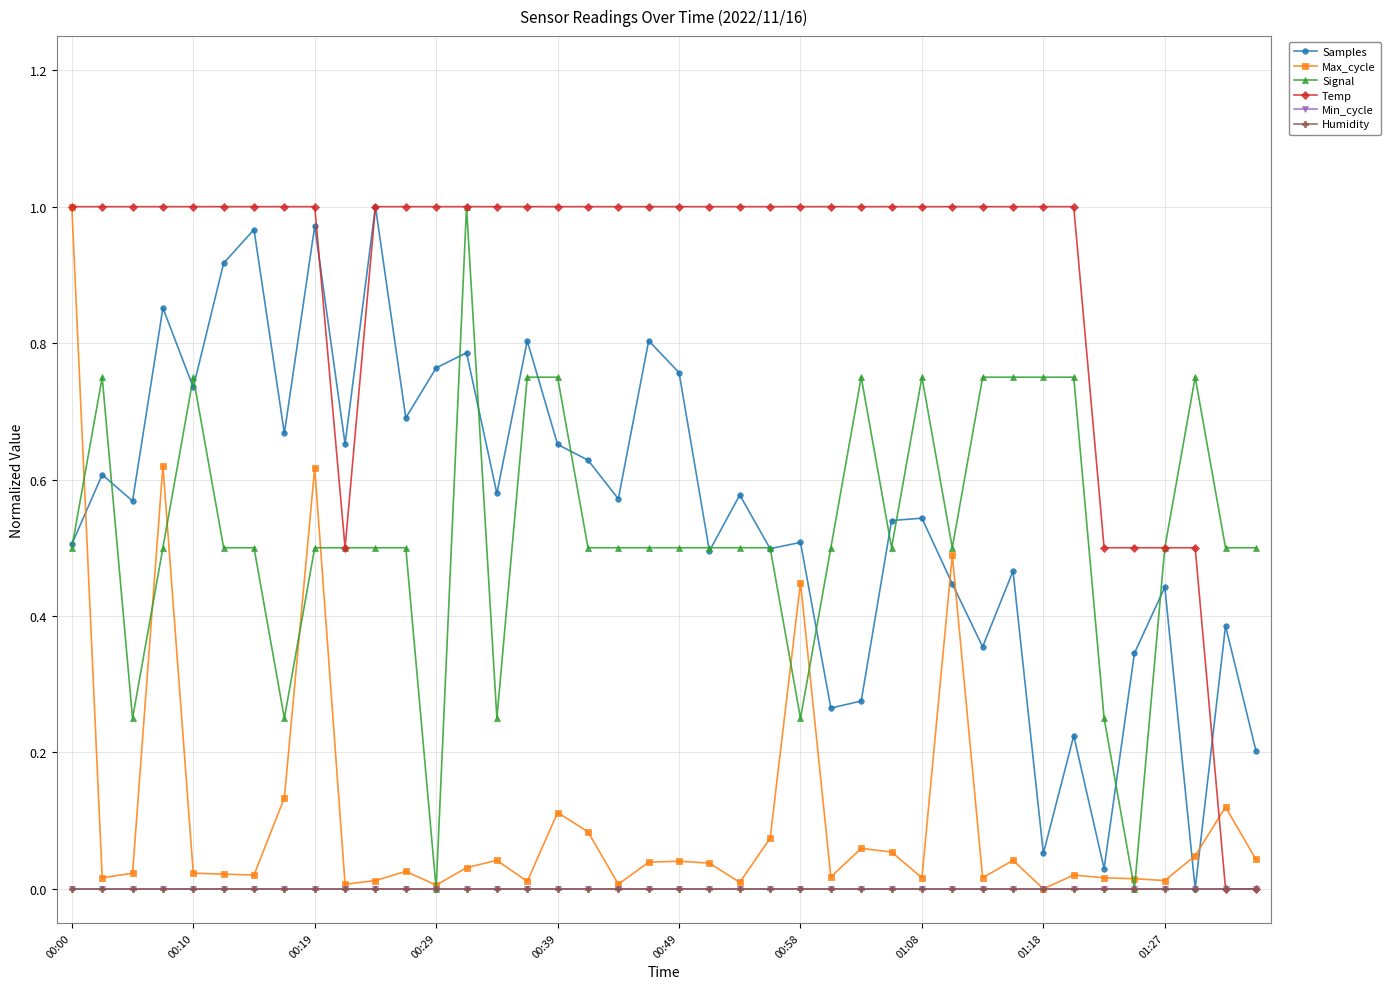

What is the greatest value displayed?

1.0